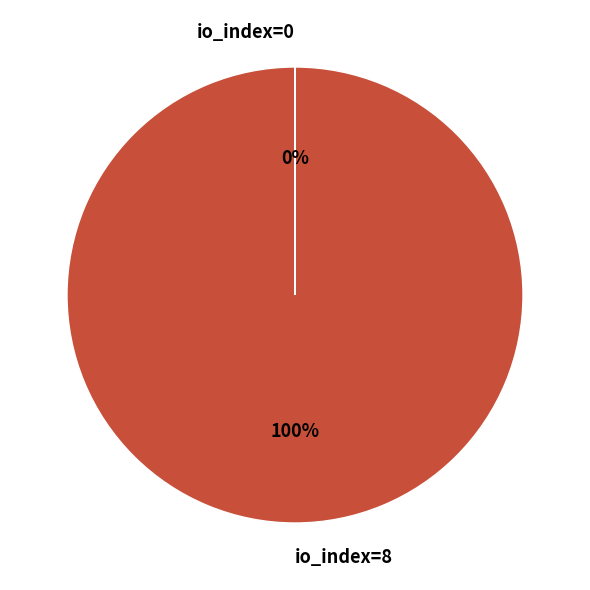

Is there any slice that represents more than half of the pie?

Yes